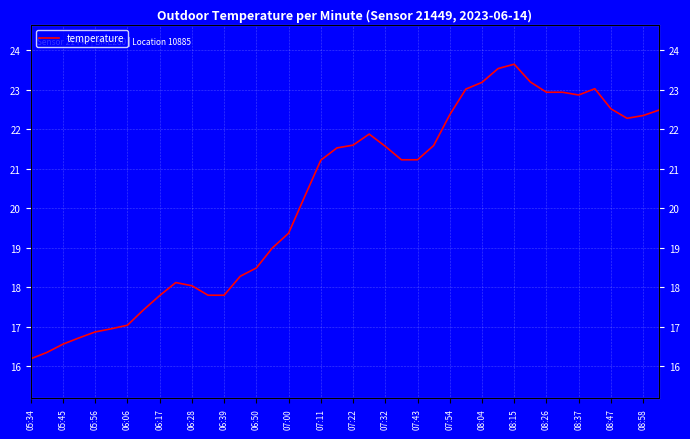

How many lines are shown in the chart?

1